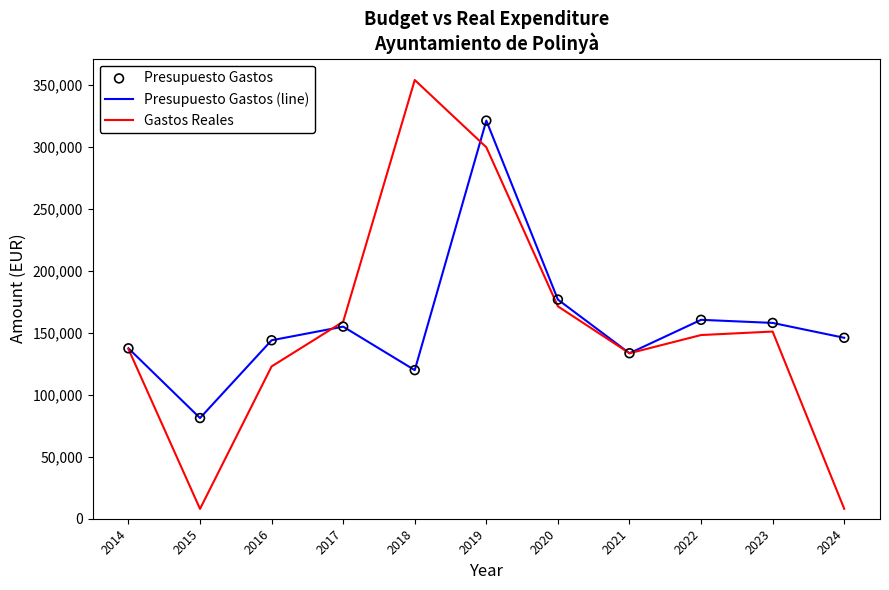

At how many categories does at least one series exceed 149744?

6